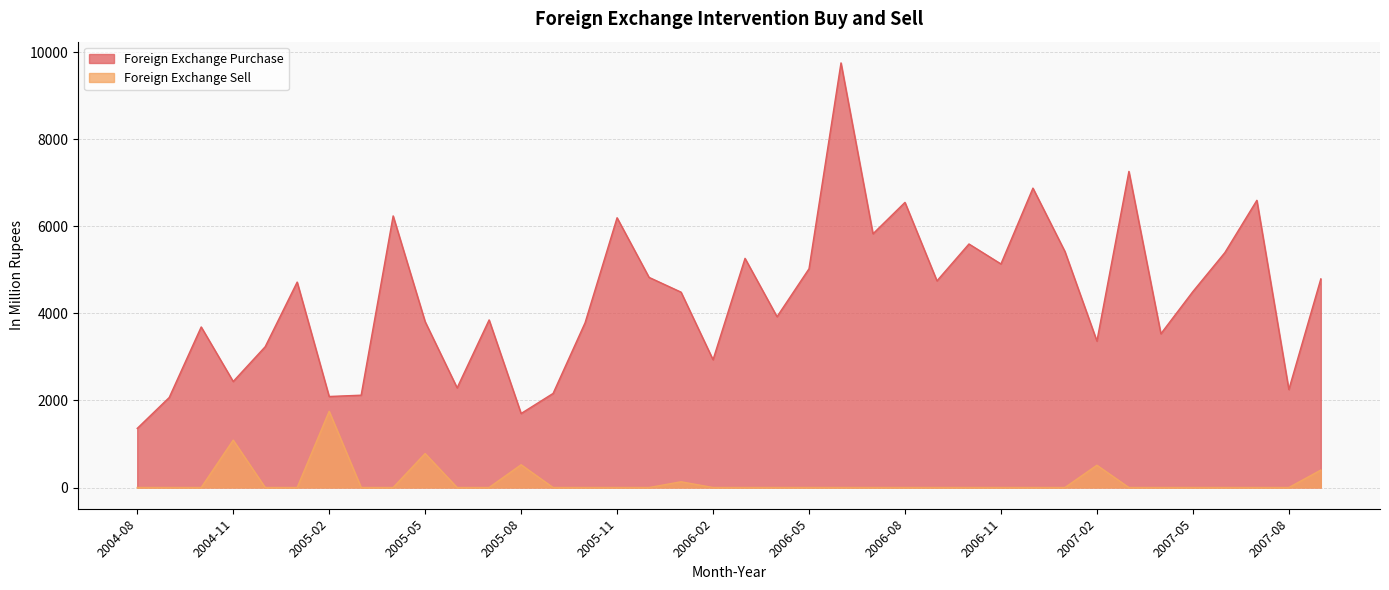

What is the greatest value displayed?

9752.2